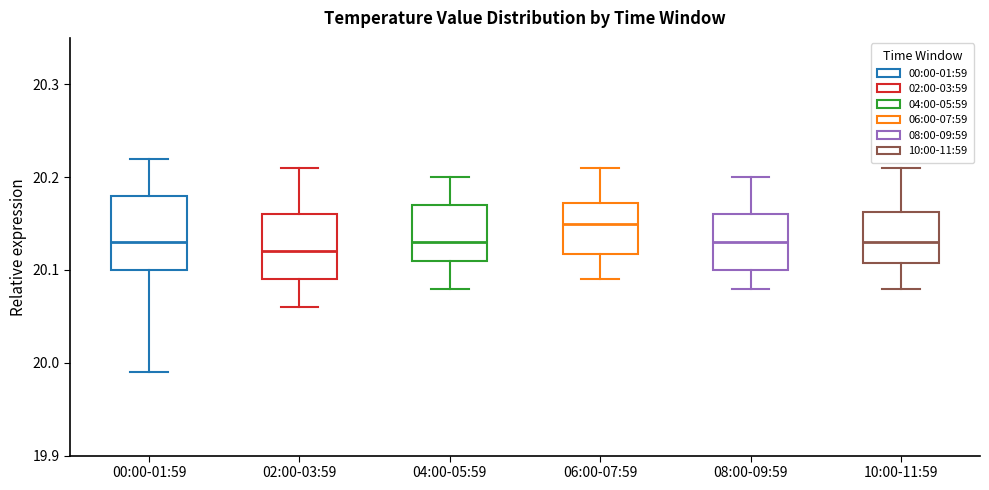

Reading left to right, read every box against the y-axis: the position of its median line, the range the box covers, and the ends of its whiskers. The values are not printed on the chart, so give them approximately, as read against the axis.

00:00-01:59: median 20.13, box 20.10 to 20.18, whiskers 19.99 to 20.22
02:00-03:59: median 20.12, box 20.09 to 20.16, whiskers 20.06 to 20.21
04:00-05:59: median 20.13, box 20.11 to 20.17, whiskers 20.08 to 20.20
06:00-07:59: median 20.15, box 20.12 to 20.17, whiskers 20.09 to 20.21
08:00-09:59: median 20.13, box 20.10 to 20.16, whiskers 20.08 to 20.20
10:00-11:59: median 20.13, box 20.11 to 20.16, whiskers 20.08 to 20.21